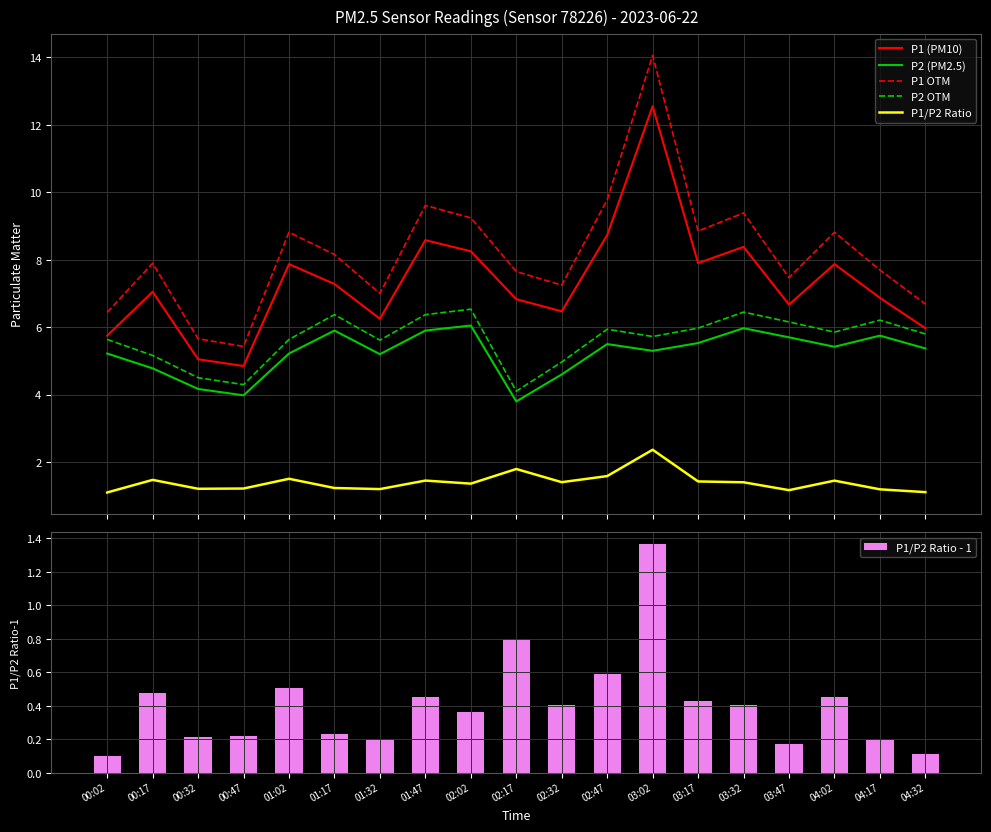

What is the difference between the P1 OTM values at 03:02 and 02:47?

4.3